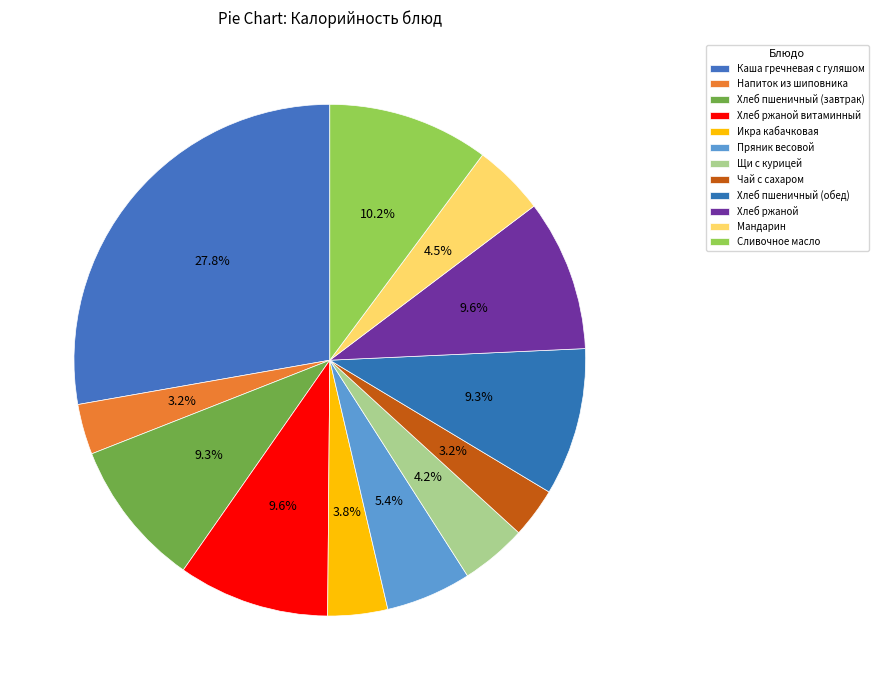

To the nearest percent, what is the combined percentage of Каша гречневая с гуляшом and Сливочное масло?

38%